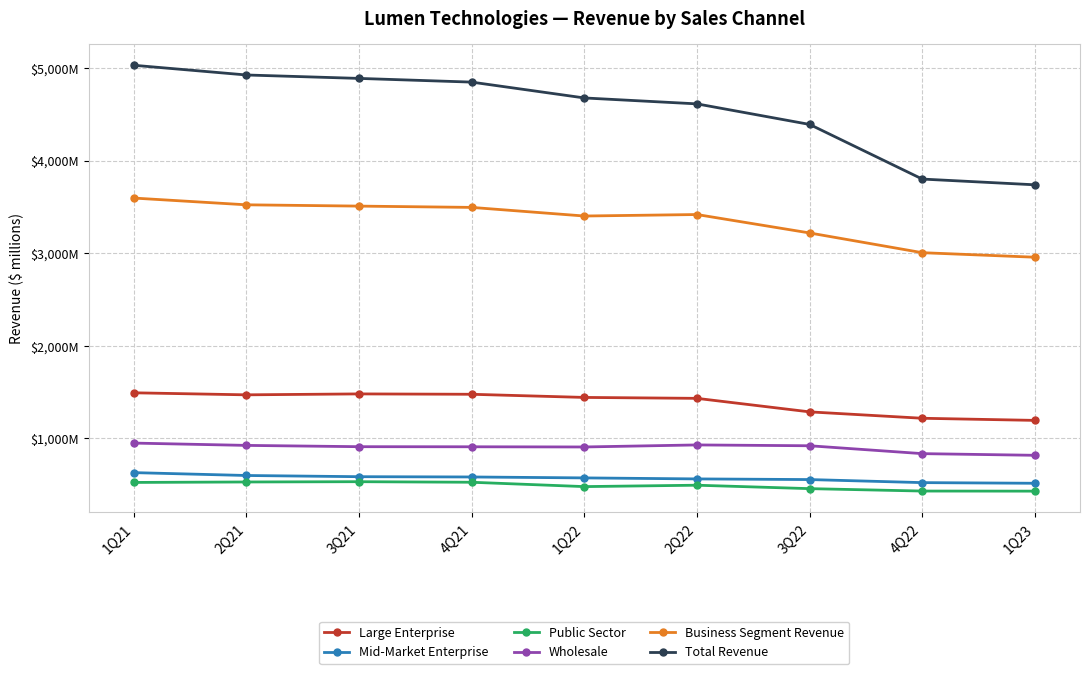

What is the sum of all Wholesale values?

8100